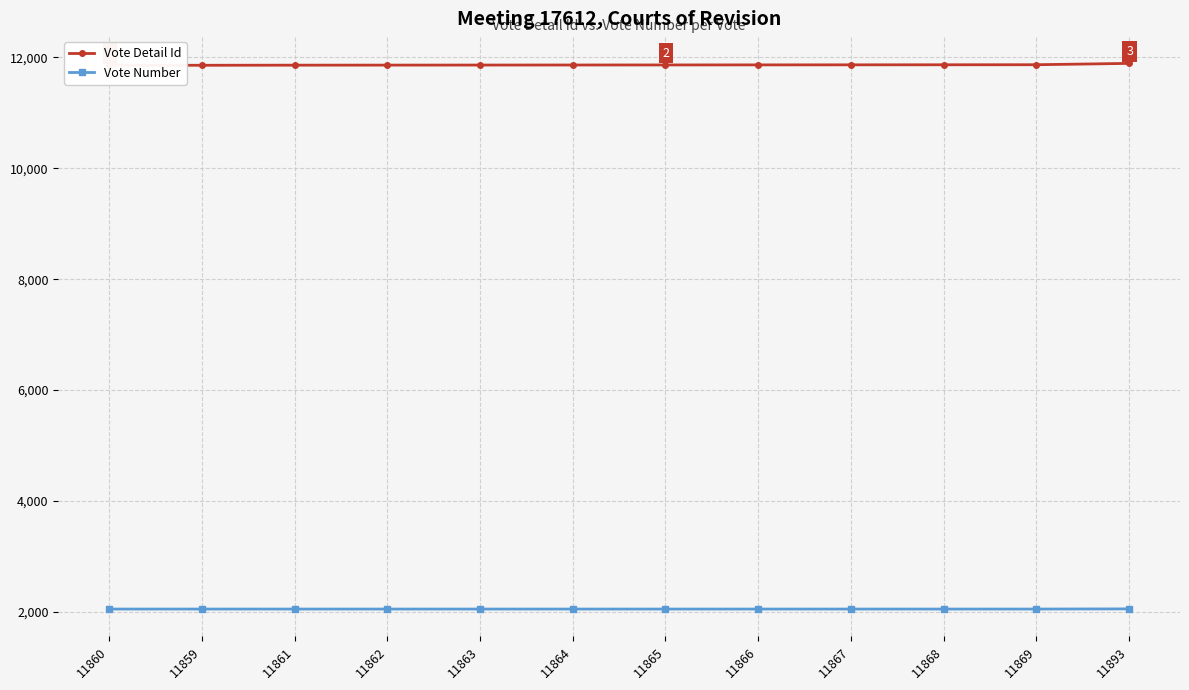

Is the value of Vote Number at 11863 greater than the value of Vote Detail Id at 11867?

No